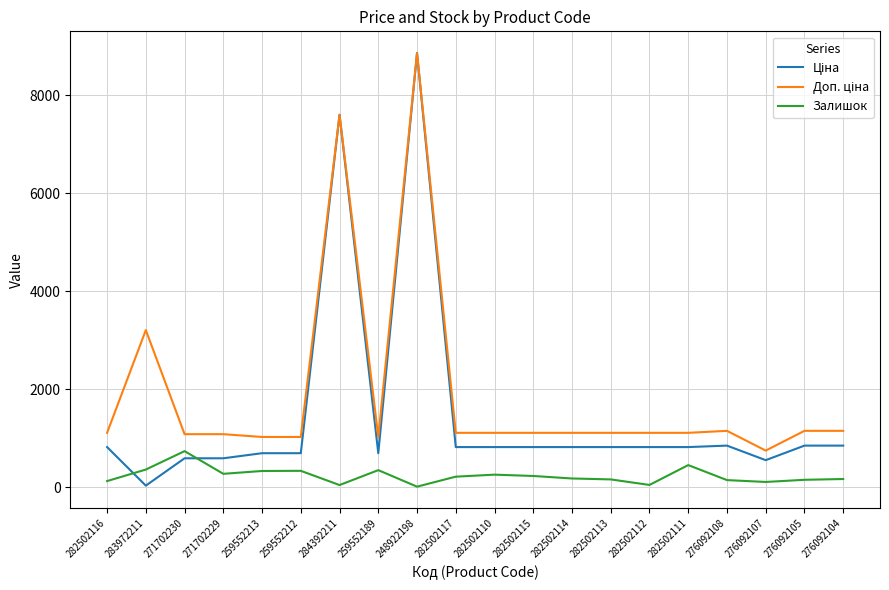

At which category is the sum across all series the highest?

248922198